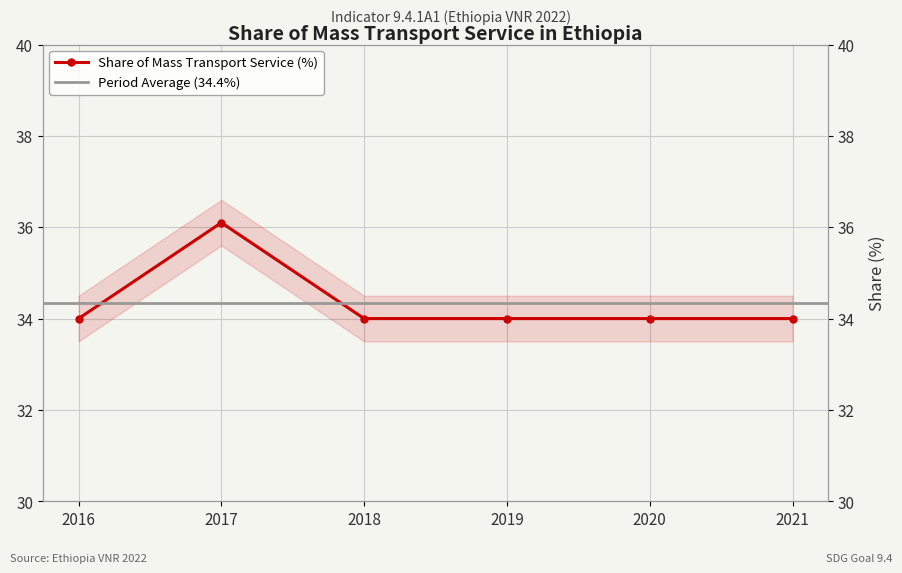

The value at 2021 is 7.7. True or false?

False